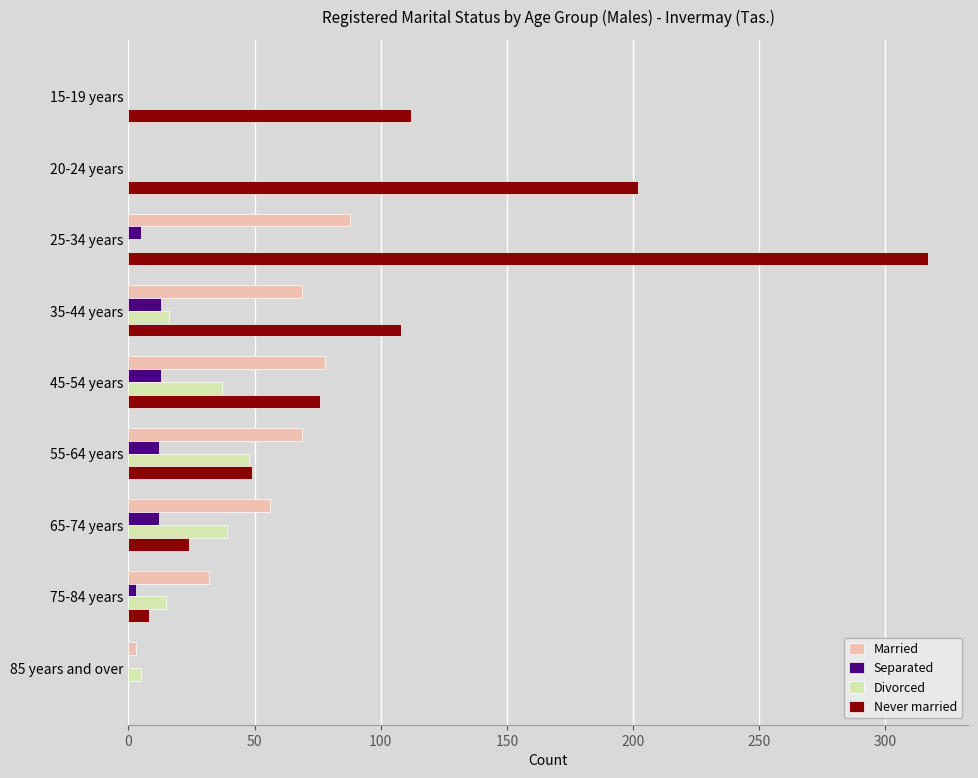

Which series has the largest range (max minus min)?

Never married